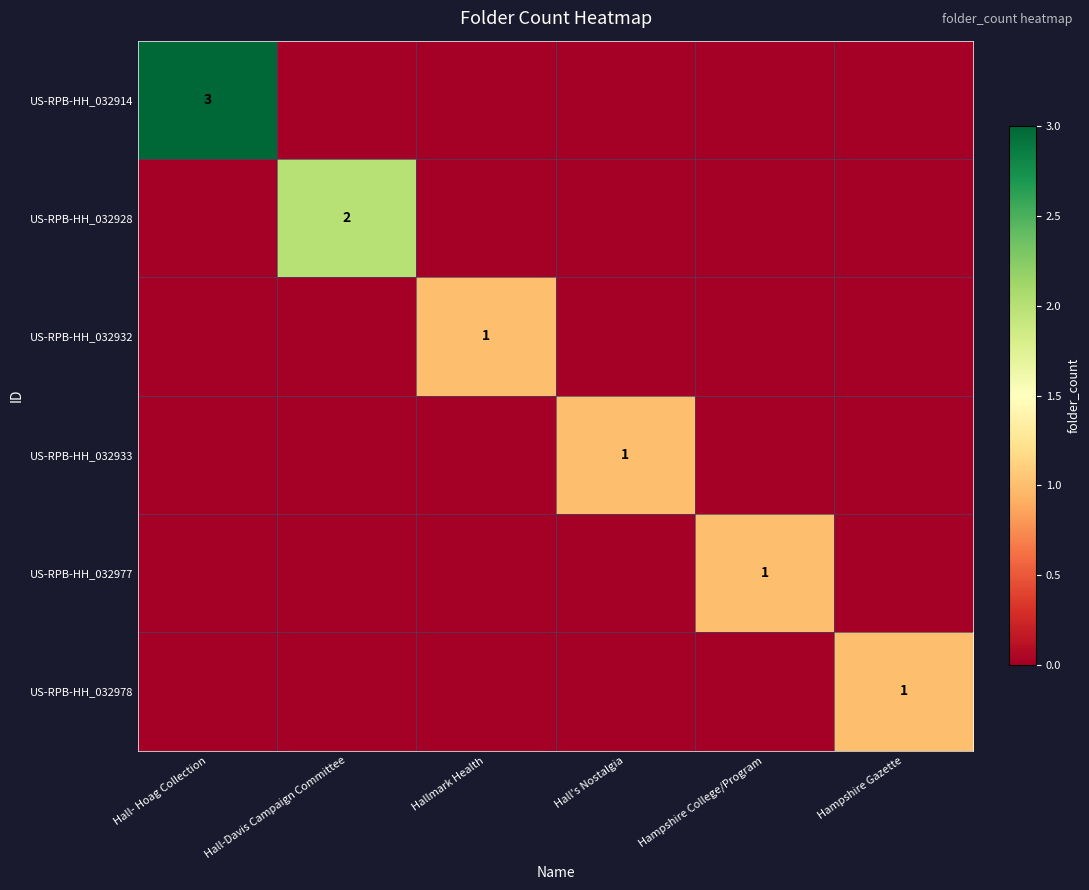

The value of US-RPB-HH_032977 at Hampshire College/Program is 1. True or false?

True